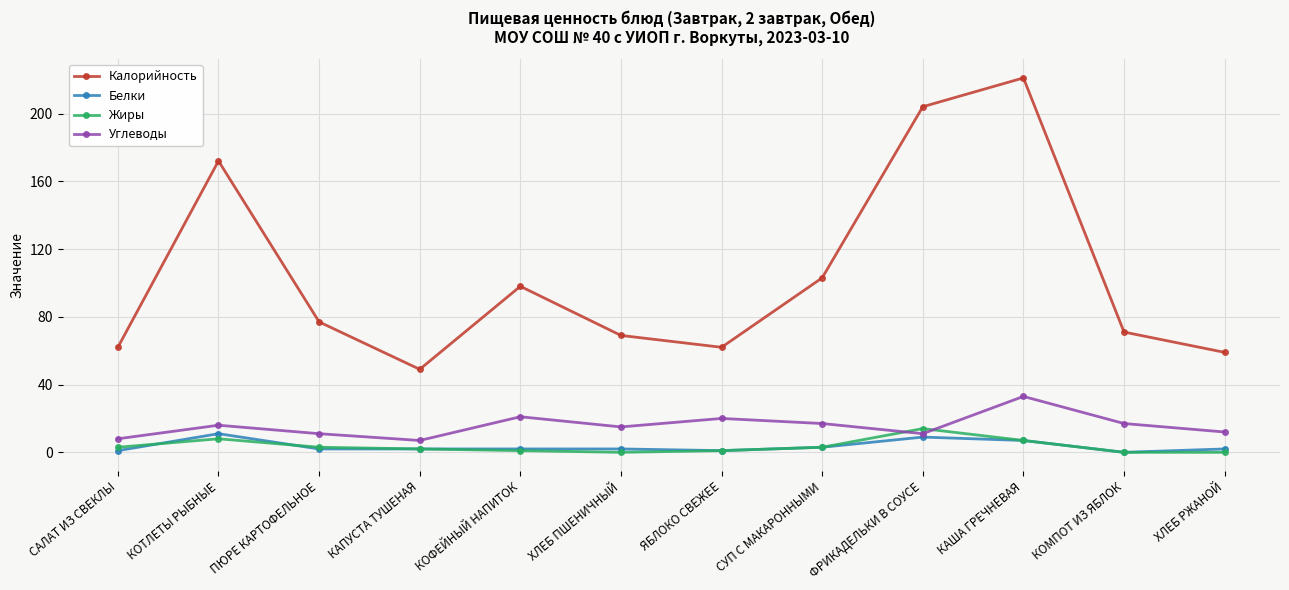

Reading right to left, list all the values displayed in this chart.

Калорийность: ХЛЕБ РЖАНОЙ=59	КОМПОТ ИЗ ЯБЛОК=71	КАША ГРЕЧНЕВАЯ=221	ФРИКАДЕЛЬКИ В СОУСЕ=204	СУП С МАКАРОННЫМИ=103	ЯБЛОКО СВЕЖЕЕ=62	ХЛЕБ ПШЕНИЧНЫЙ=69	КОФЕЙНЫЙ НАПИТОК=98	КАПУСТА ТУШЕНАЯ=49	ПЮРЕ КАРТОФЕЛЬНОЕ=77	КОТЛЕТЫ РЫБНЫЕ=172	САЛАТ ИЗ СВЕКЛЫ=62
Белки: ХЛЕБ РЖАНОЙ=2	КОМПОТ ИЗ ЯБЛОК=0	КАША ГРЕЧНЕВАЯ=7	ФРИКАДЕЛЬКИ В СОУСЕ=9	СУП С МАКАРОННЫМИ=3	ЯБЛОКО СВЕЖЕЕ=1	ХЛЕБ ПШЕНИЧНЫЙ=2	КОФЕЙНЫЙ НАПИТОК=2	КАПУСТА ТУШЕНАЯ=2	ПЮРЕ КАРТОФЕЛЬНОЕ=2	КОТЛЕТЫ РЫБНЫЕ=11	САЛАТ ИЗ СВЕКЛЫ=1
Жиры: ХЛЕБ РЖАНОЙ=0	КОМПОТ ИЗ ЯБЛОК=0	КАША ГРЕЧНЕВАЯ=7	ФРИКАДЕЛЬКИ В СОУСЕ=14	СУП С МАКАРОННЫМИ=3	ЯБЛОКО СВЕЖЕЕ=1	ХЛЕБ ПШЕНИЧНЫЙ=0	КОФЕЙНЫЙ НАПИТОК=1	КАПУСТА ТУШЕНАЯ=2	ПЮРЕ КАРТОФЕЛЬНОЕ=3	КОТЛЕТЫ РЫБНЫЕ=8	САЛАТ ИЗ СВЕКЛЫ=3
Углеводы: ХЛЕБ РЖАНОЙ=12	КОМПОТ ИЗ ЯБЛОК=17	КАША ГРЕЧНЕВАЯ=33	ФРИКАДЕЛЬКИ В СОУСЕ=11	СУП С МАКАРОННЫМИ=17	ЯБЛОКО СВЕЖЕЕ=20	ХЛЕБ ПШЕНИЧНЫЙ=15	КОФЕЙНЫЙ НАПИТОК=21	КАПУСТА ТУШЕНАЯ=7	ПЮРЕ КАРТОФЕЛЬНОЕ=11	КОТЛЕТЫ РЫБНЫЕ=16	САЛАТ ИЗ СВЕКЛЫ=8